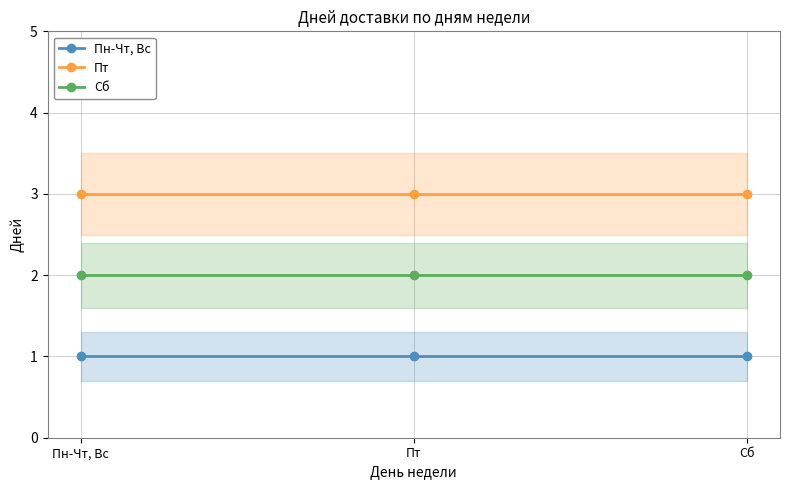

What are all the series names shown in the legend?

Пн-Чт, Вс, Пт, Сб